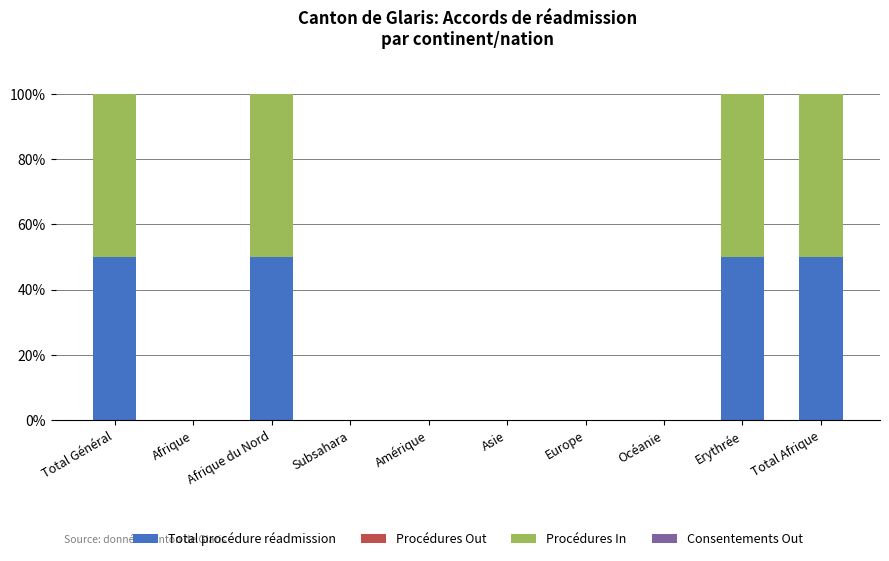

The Total procédure réadmission series shows 77 at Total Général. True or false?

False